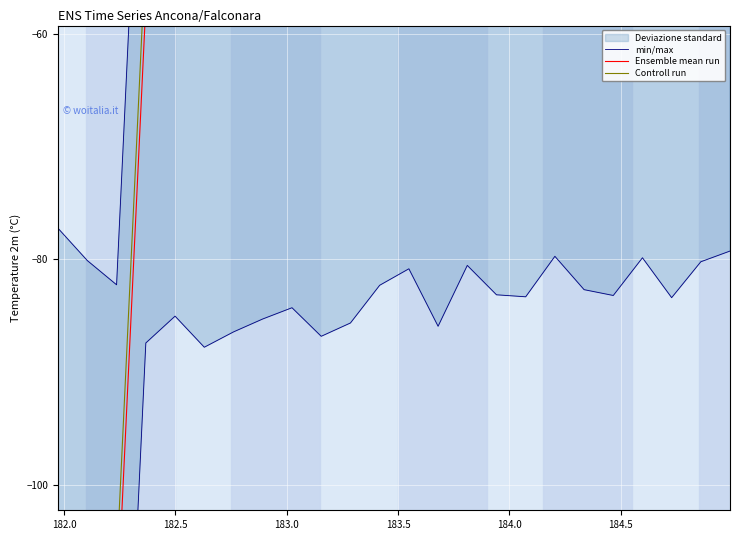

What is the average value of the Controll run series?

-55.5